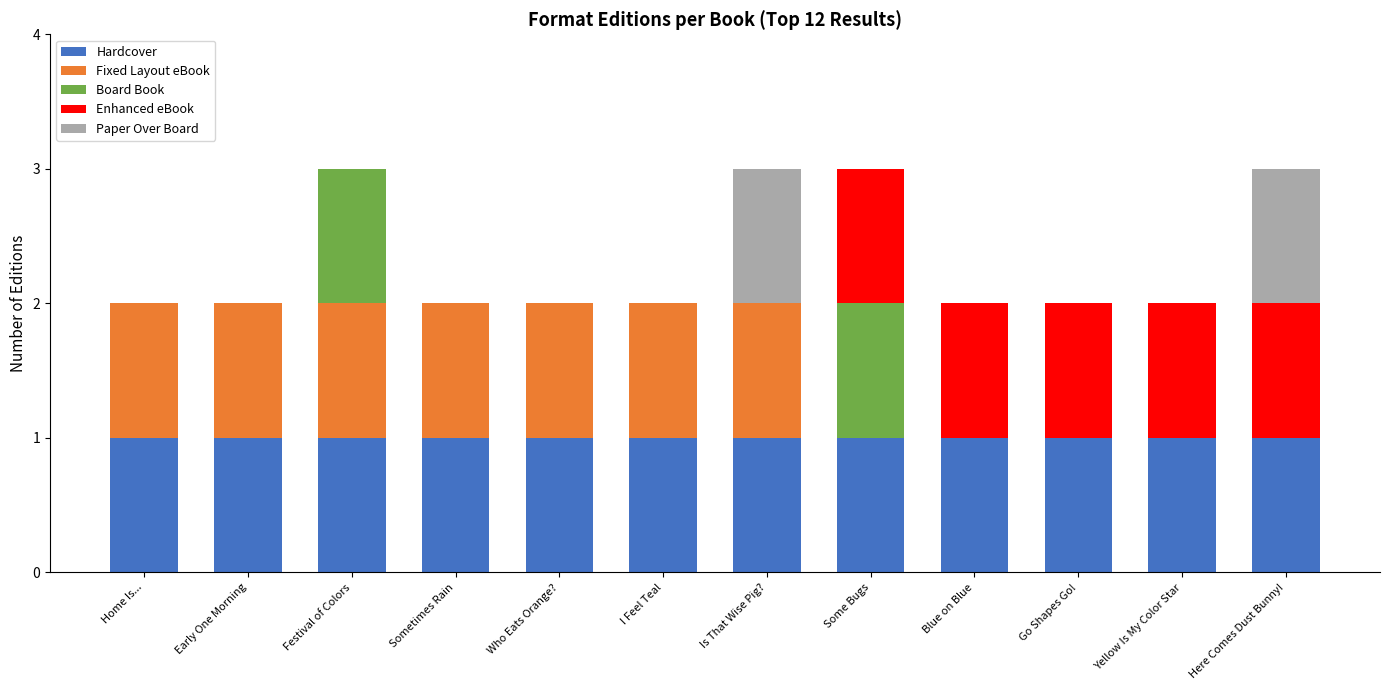

What is the total value across all series at Is That Wise Pig??

3